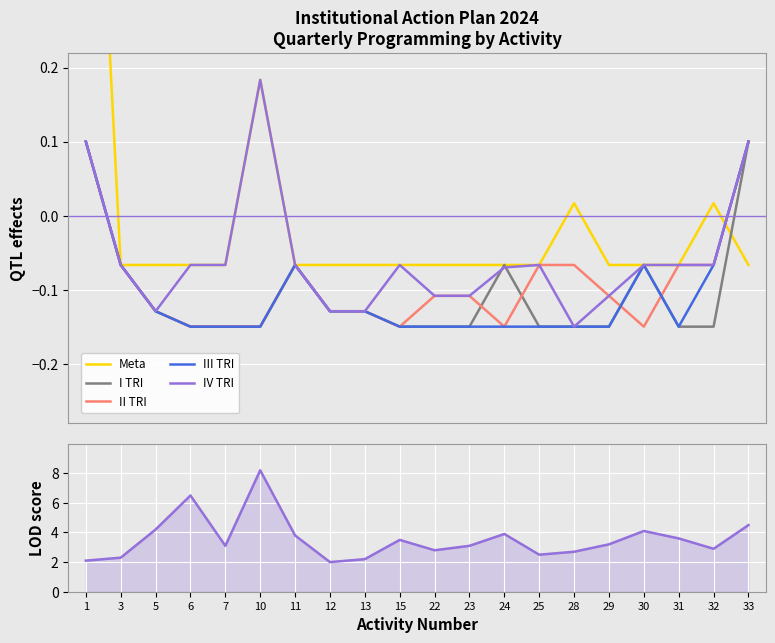

At which category does the chart reach its minimum across all series?

6